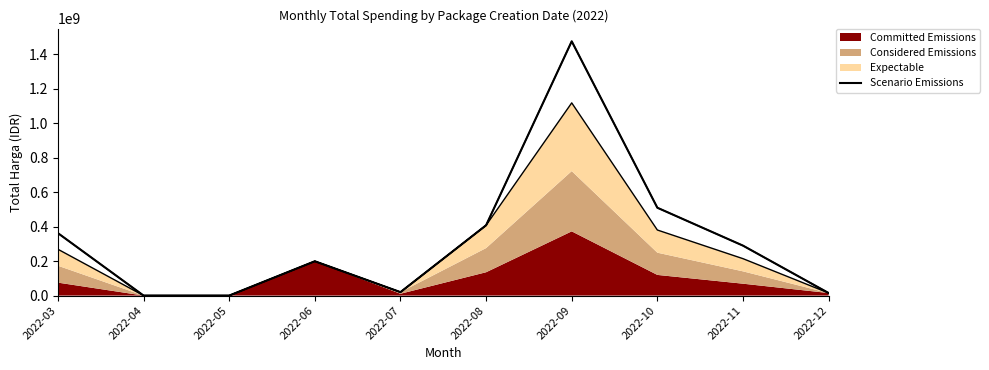

Where is the first local maximum?

2022-06